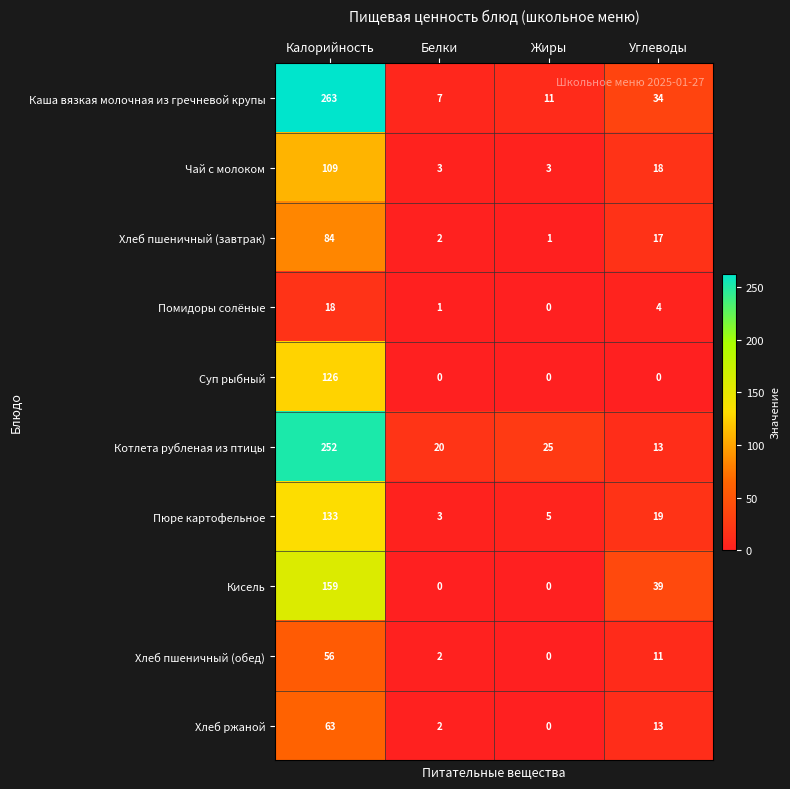

Which series has the widest spread of values?

Каша вязкая молочная из гречневой крупы